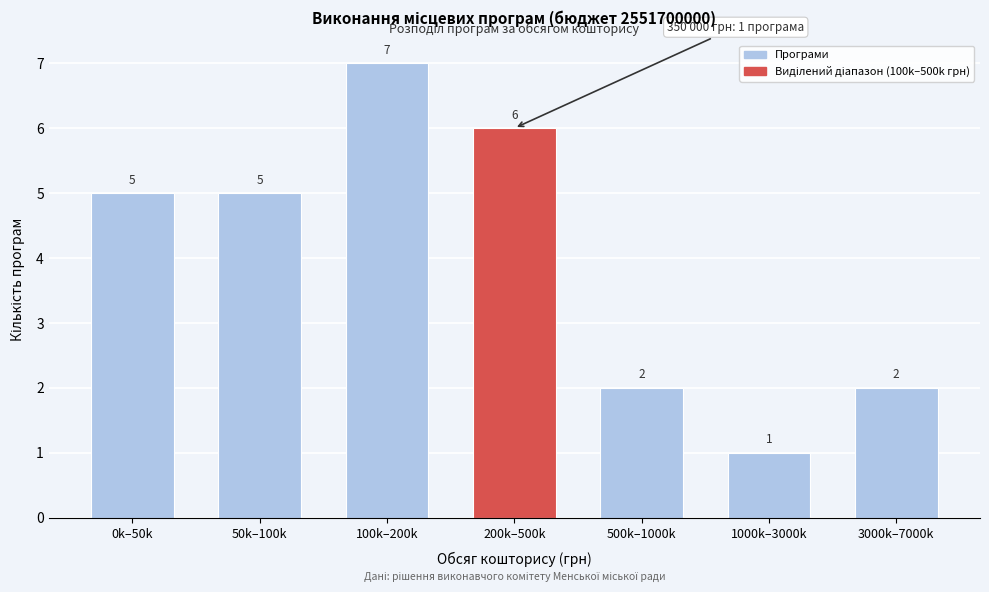

Reading left to right, extract all data points from this chart.

5	5	7	6	2	1	2